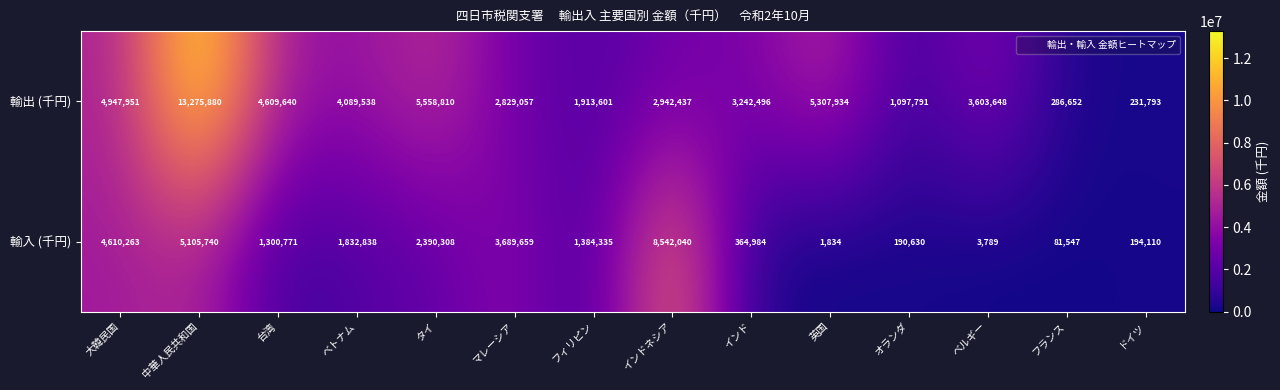

What is the minimum value for 輸入 (千円)?

1834